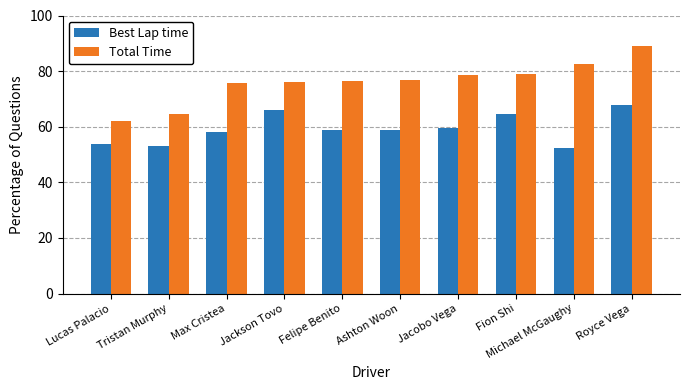

What is the spread (max minus min) of values at Tristan Murphy?

11.5